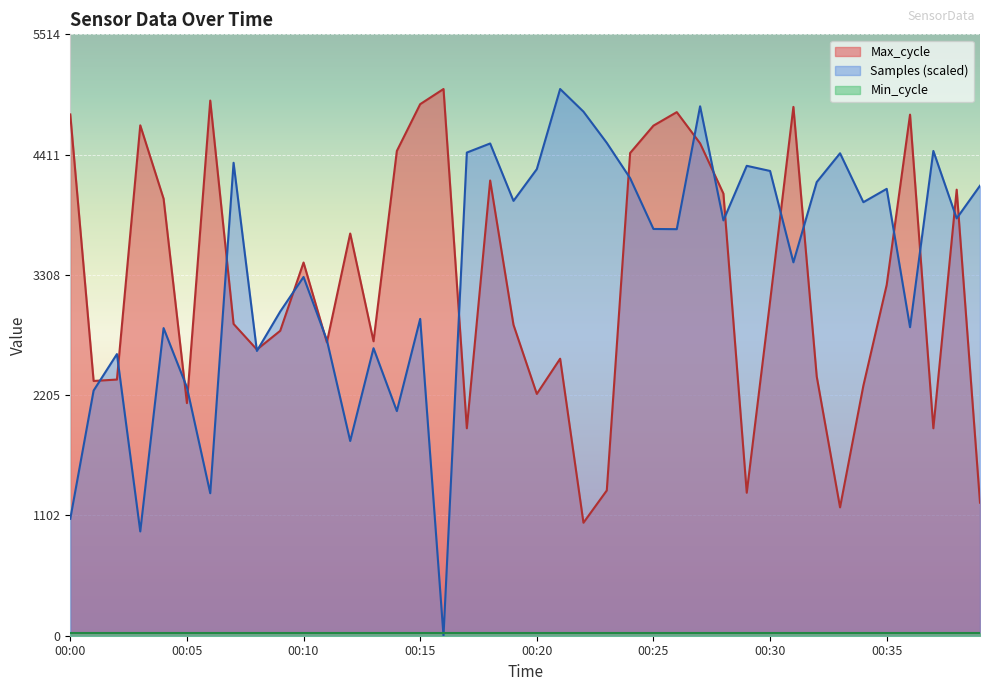

How many data points in Samples are above 3808?

20